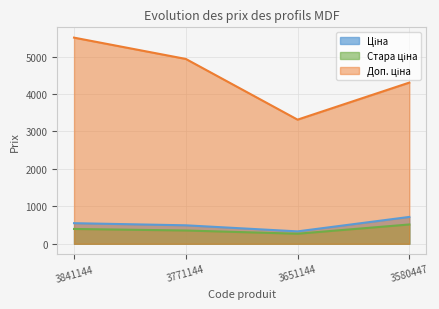

What is the total value across all series at 3580447?

5538.3